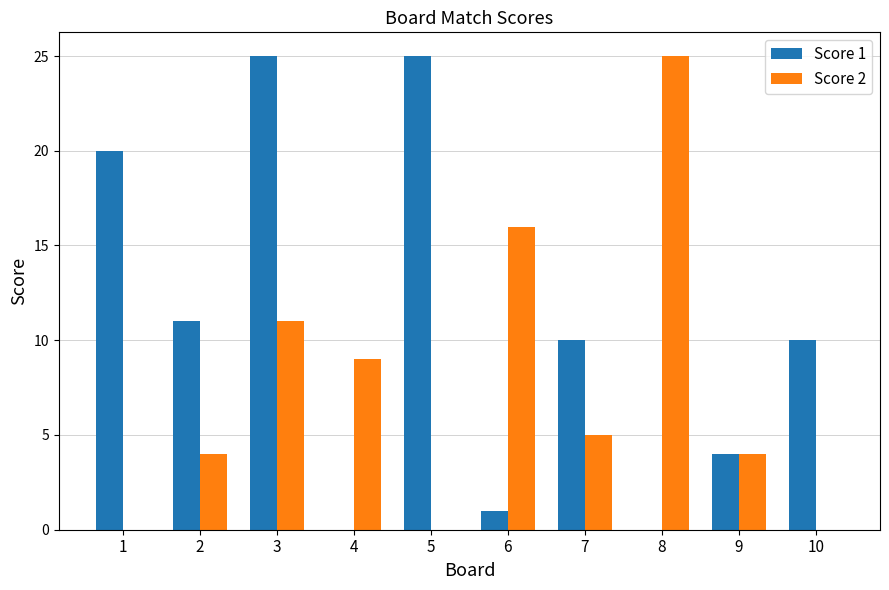

What is the total value across all series at 10?

10